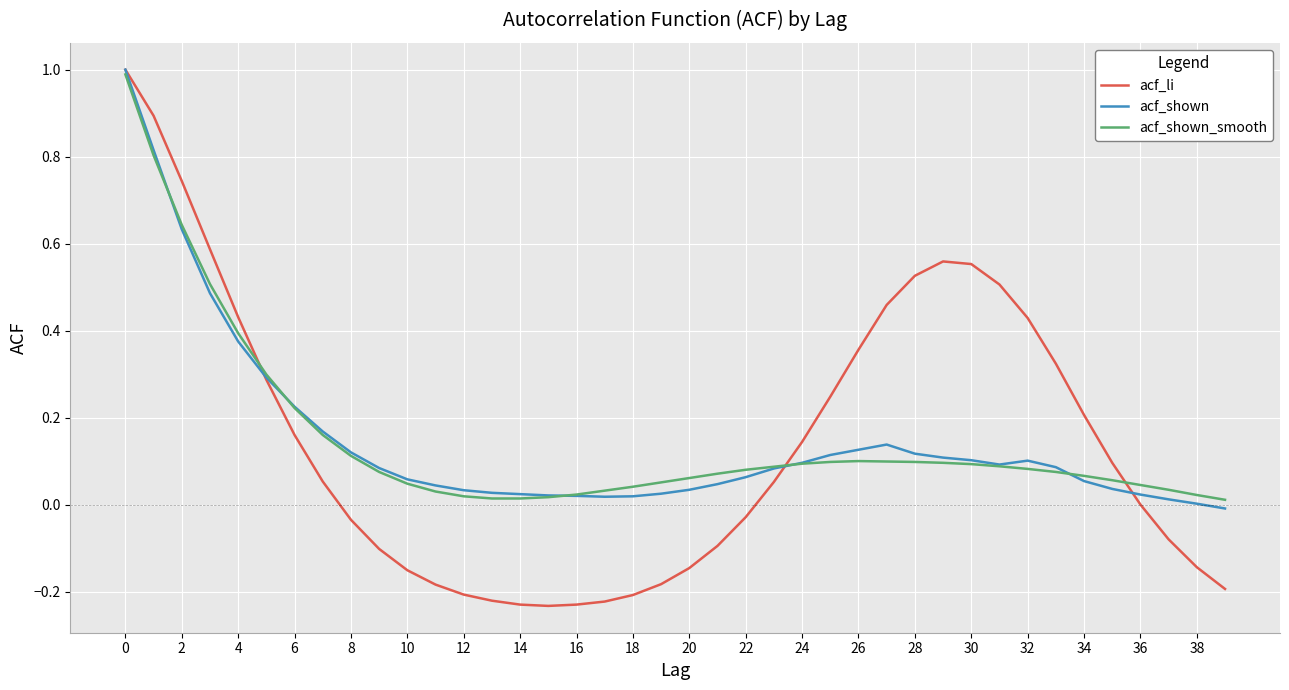

How many distinct data groups are displayed?

3